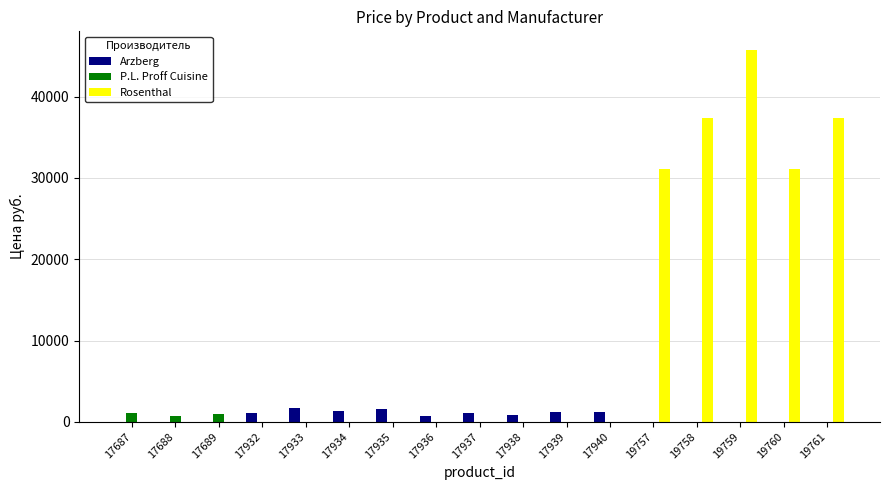

How many groups of bars are there?

17